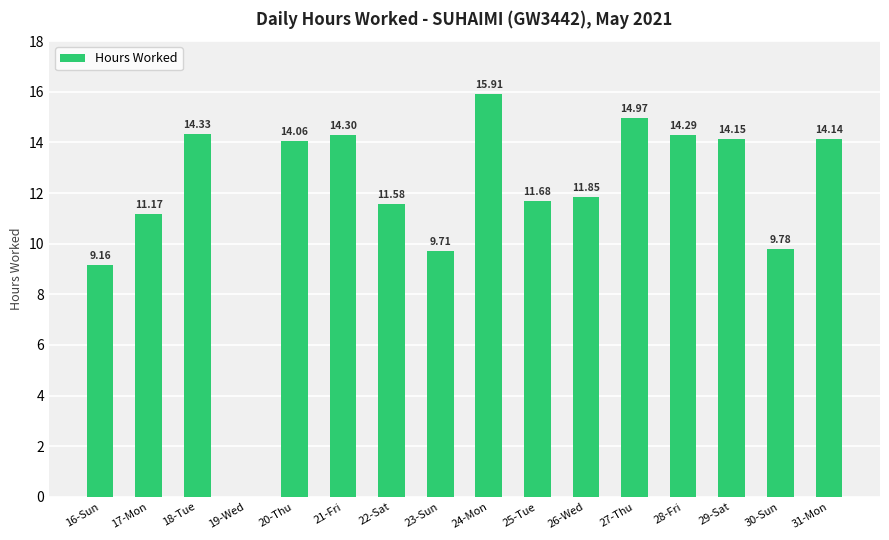

What is the change in value from 27-Thu to 31-Mon?

-0.8